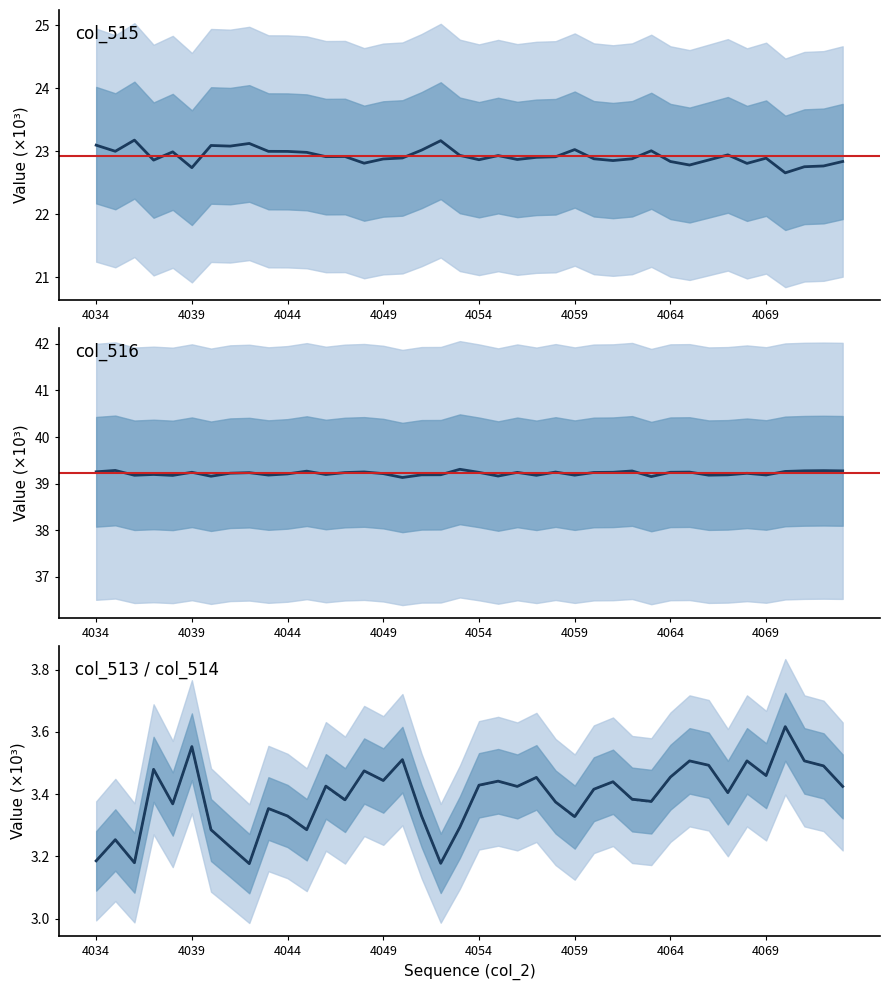

Reading right to left, extract all data points from this chart.

col_515: 22.8	22.8	22.8	22.7	22.9	22.8	22.9	22.9	22.8	22.8	23.0	22.9	22.9	22.9	23.0	22.9	22.9	22.9	22.9	22.9	22.9	23.2	23.0	22.9	22.9	22.8	22.9	22.9	23.0	23.0	23.0	23.1	23.1	23.1	22.7	23.0	22.9	23.2	23.0	23.1
col_516: 39.3	39.3	39.3	39.3	39.2	39.2	39.2	39.2	39.2	39.2	39.2	39.3	39.2	39.2	39.2	39.2	39.2	39.2	39.2	39.2	39.3	39.2	39.2	39.1	39.2	39.3	39.2	39.2	39.3	39.2	39.2	39.2	39.2	39.2	39.2	39.2	39.2	39.2	39.3	39.3
col_513: 3.4	3.5	3.5	3.6	3.5	3.5	3.4	3.5	3.5	3.5	3.4	3.4	3.4	3.4	3.3	3.4	3.5	3.4	3.4	3.4	3.3	3.2	3.3	3.5	3.4	3.5	3.4	3.4	3.3	3.3	3.4	3.2	3.2	3.3	3.6	3.4	3.5	3.2	3.3	3.2
col_514: 3.4	3.5	3.5	3.6	3.5	3.5	3.4	3.5	3.5	3.5	3.4	3.4	3.4	3.4	3.3	3.4	3.5	3.4	3.4	3.4	3.3	3.2	3.3	3.5	3.4	3.5	3.4	3.4	3.3	3.3	3.4	3.2	3.2	3.3	3.6	3.4	3.5	3.2	3.3	3.2